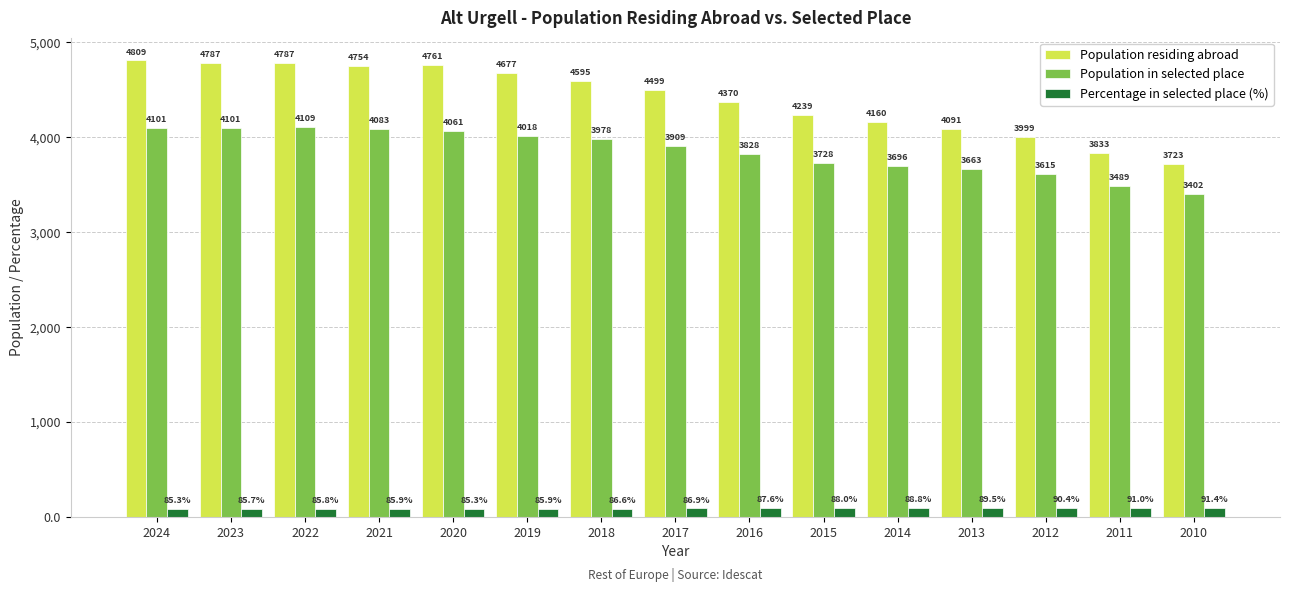

What is the value of the Population residing abroad bar at the 14th from the left?

3833.0